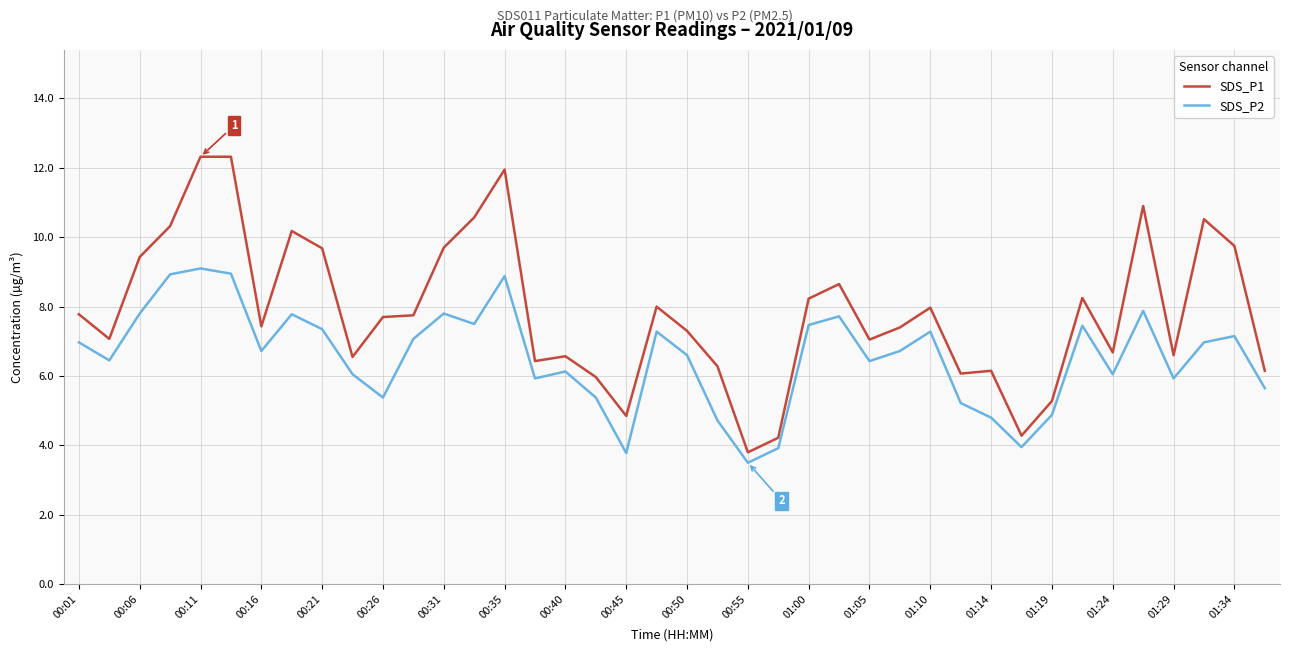

Rank the series by their maximum value, from lowest to highest.

SDS_P2, SDS_P1